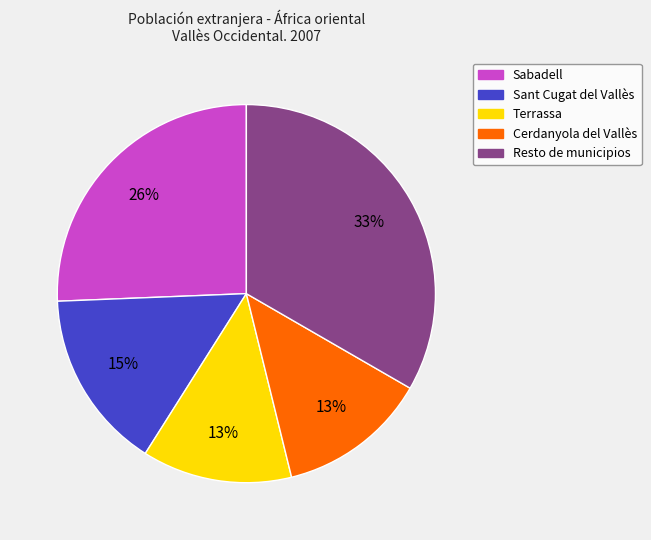

Do Resto de municipios and Sant Cugat del Vallès together represent more than half of the pie?

No